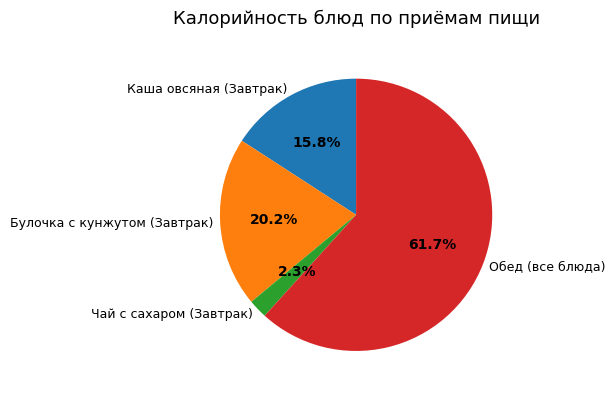

What portion of the pie excludes Обед (все блюда)?

38.3%